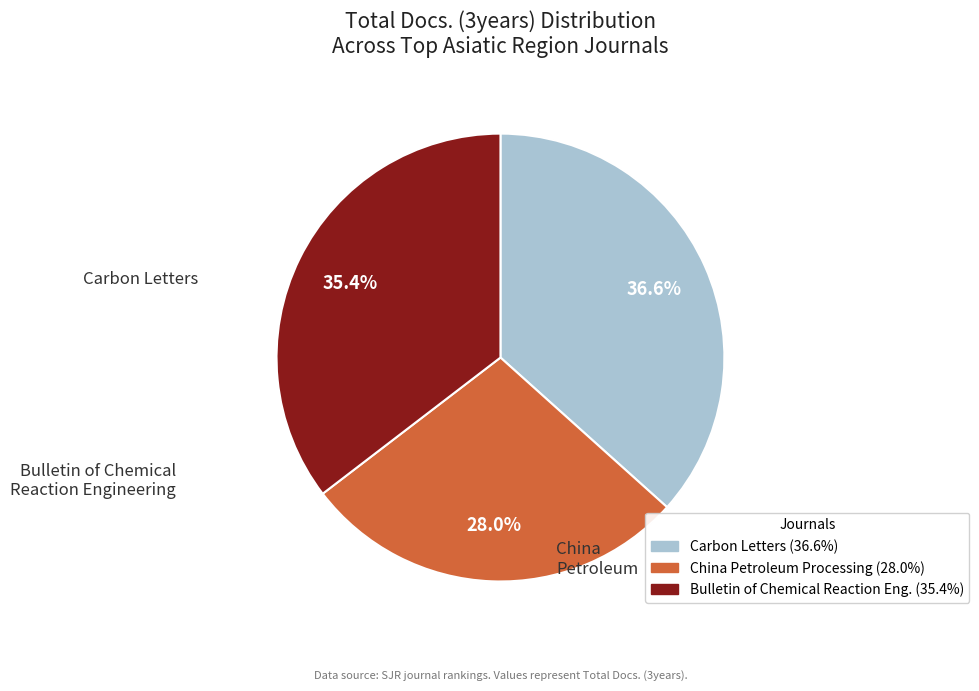

Does any single category account for the majority?

No